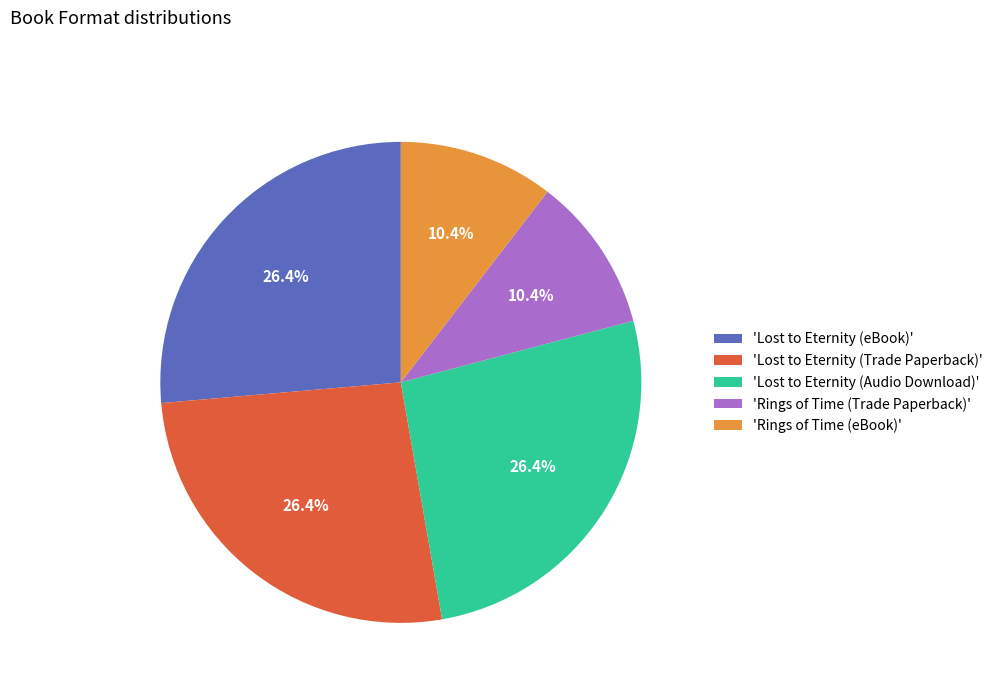

What is the ratio of the value at 'Lost to Eternity (Trade Paperback)' to the value at 'Rings of Time (Trade Paperback)'?

2.5